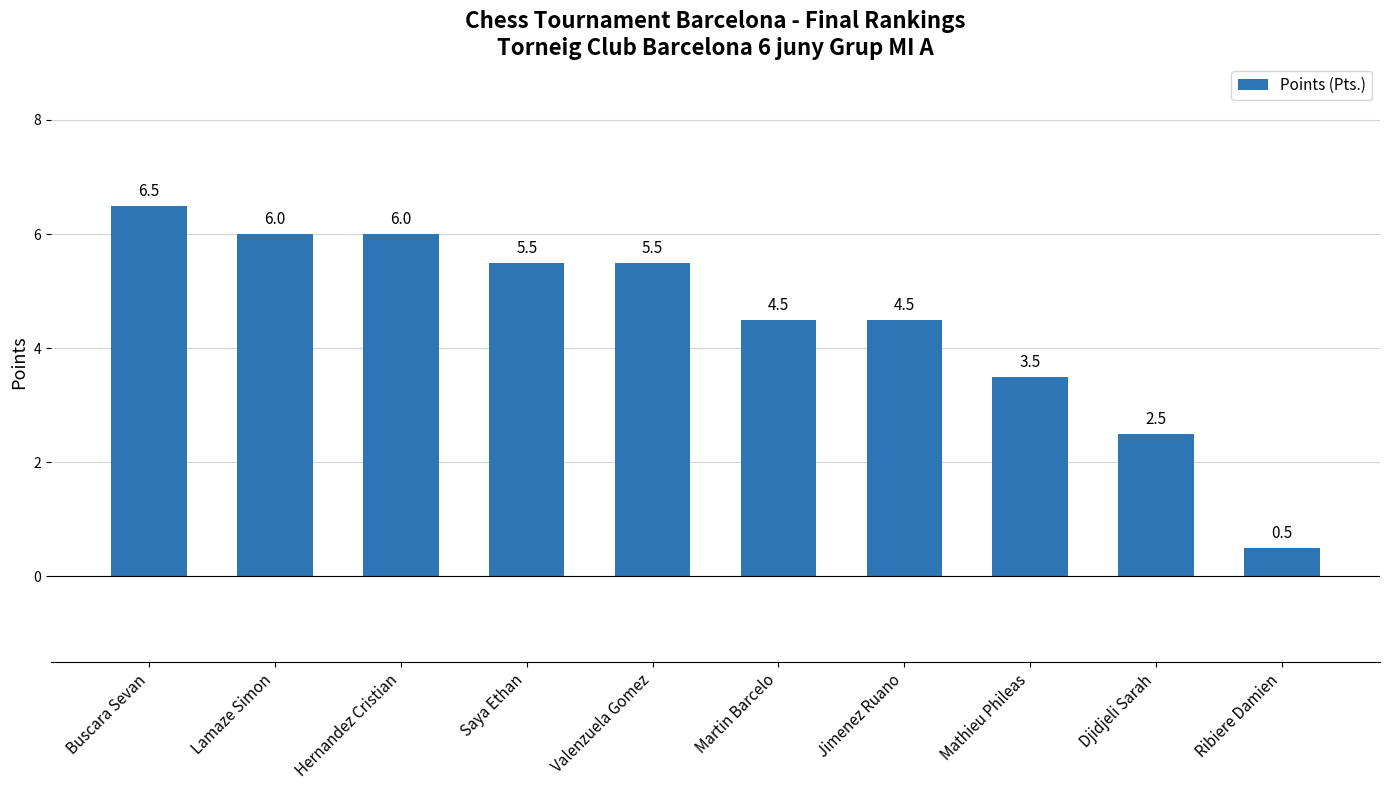

What is the label of the 2nd bar from the right?

Djidjeli Sarah